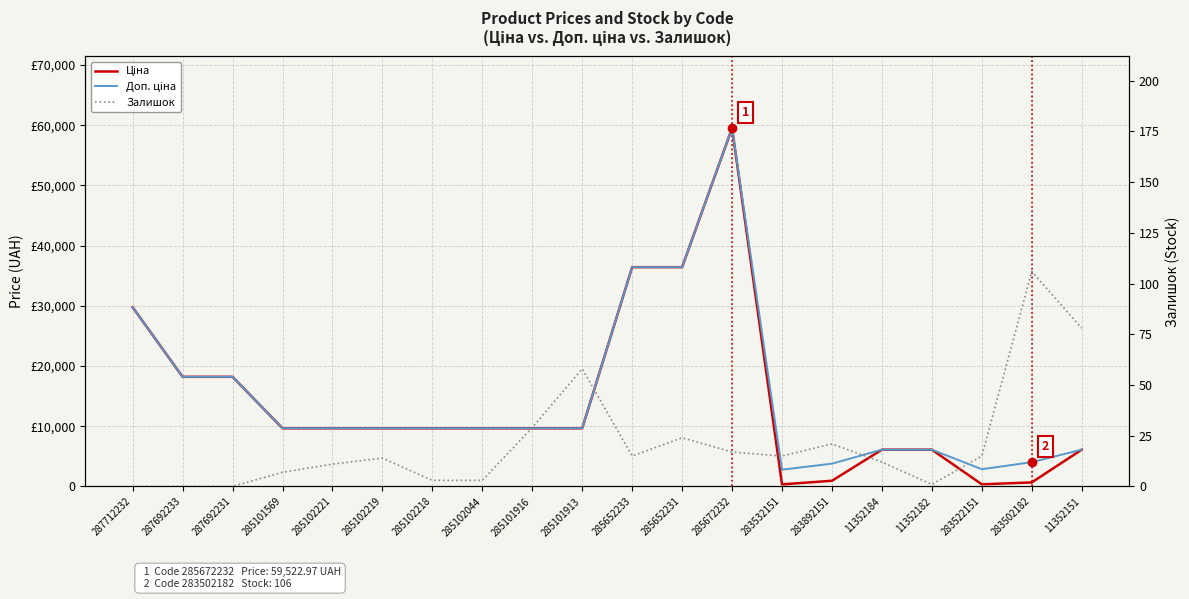

Does the chart have visible grid lines?

Yes